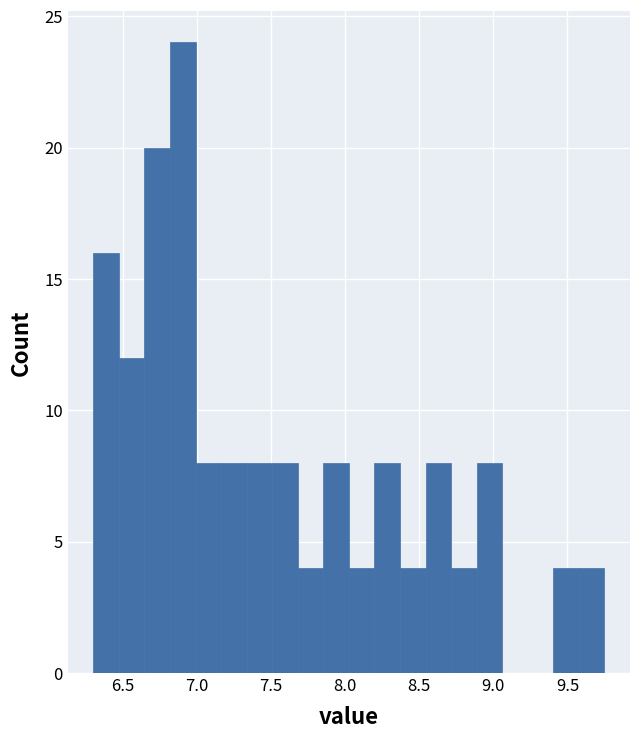

Read against the x-axis, roughly where is the centre of the tallest bar?

6.90